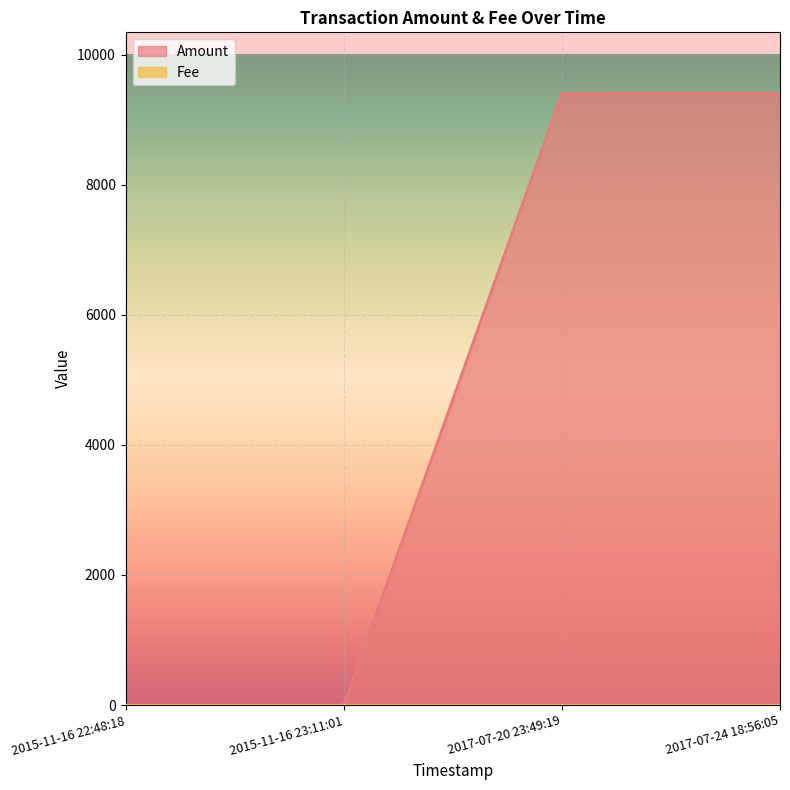

Which series has the widest spread of values?

Amount